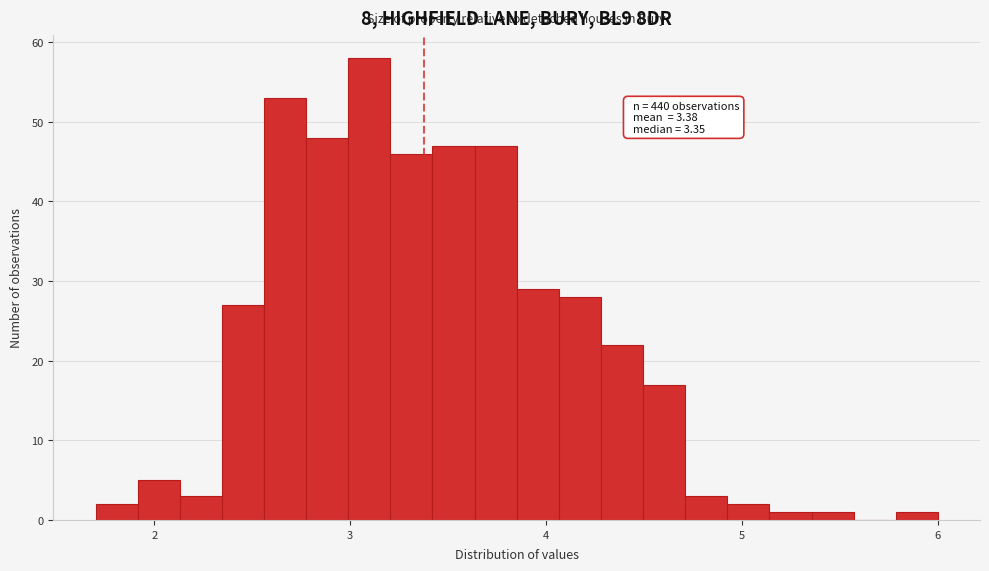

Around what value on the x-axis is the tallest bar? Give the approximate position of its centre, as read against the axis.

3.1